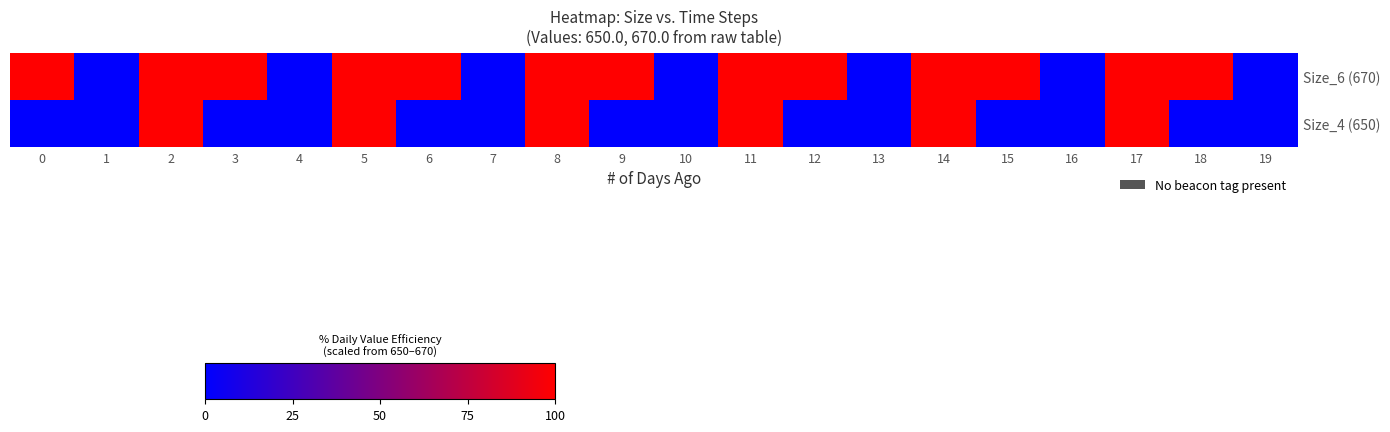

Which category has the lowest value across all series?

1